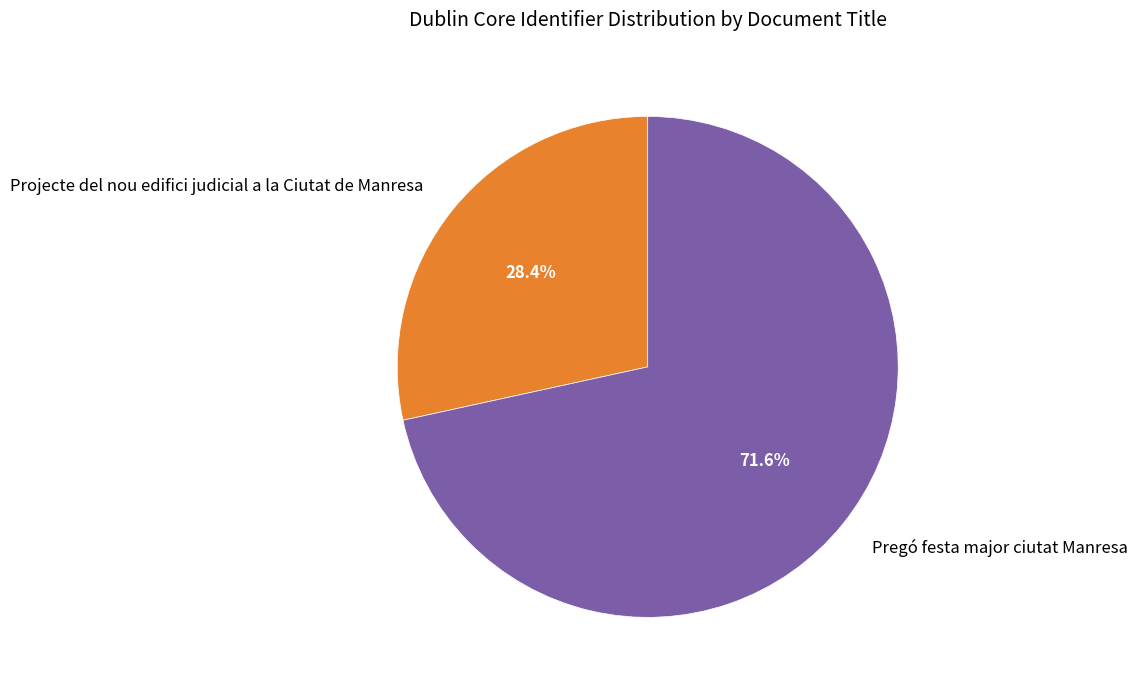

What is the ratio of the value at Pregó festa major ciutat Manresa to the value at Projecte del nou edifici judicial a la Ciutat de Manresa?

2.5